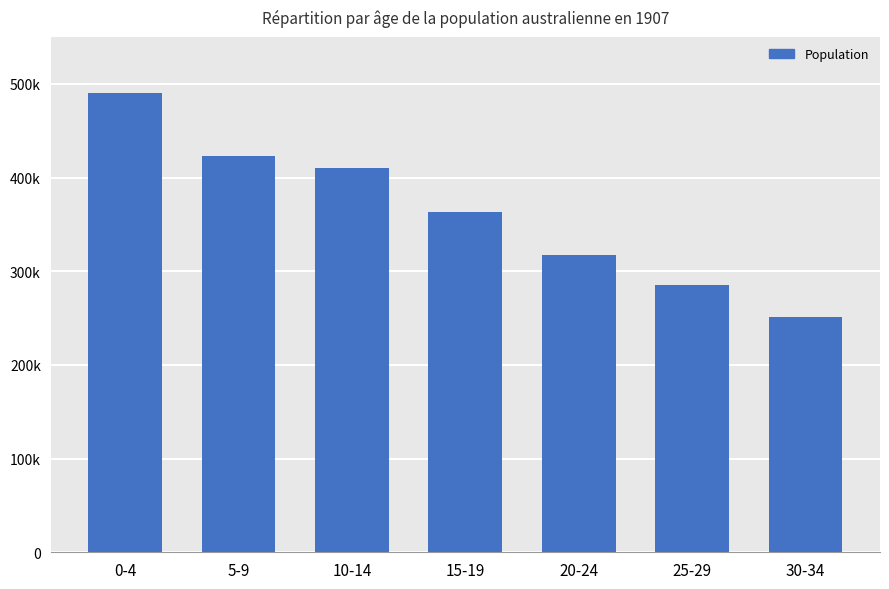

The chart shows a value of 251614.8 at 30-34. True or false?

True